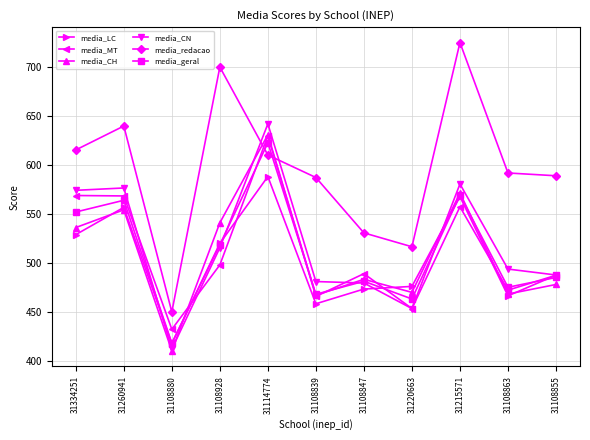

True or false: media_redacao has a value of 943.0 at 31108847.

False